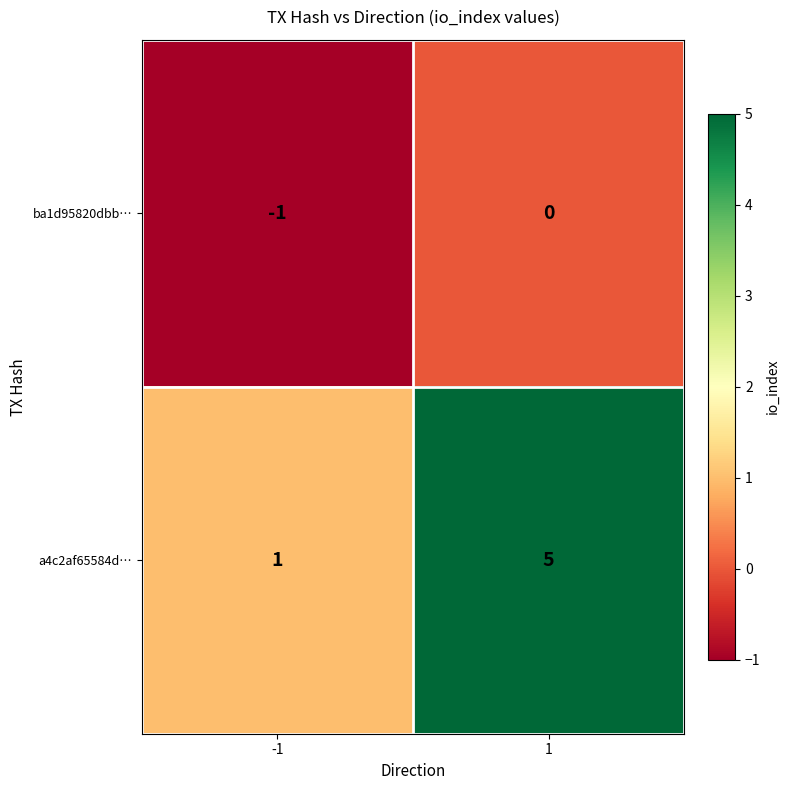

How many data points does each series have?

2